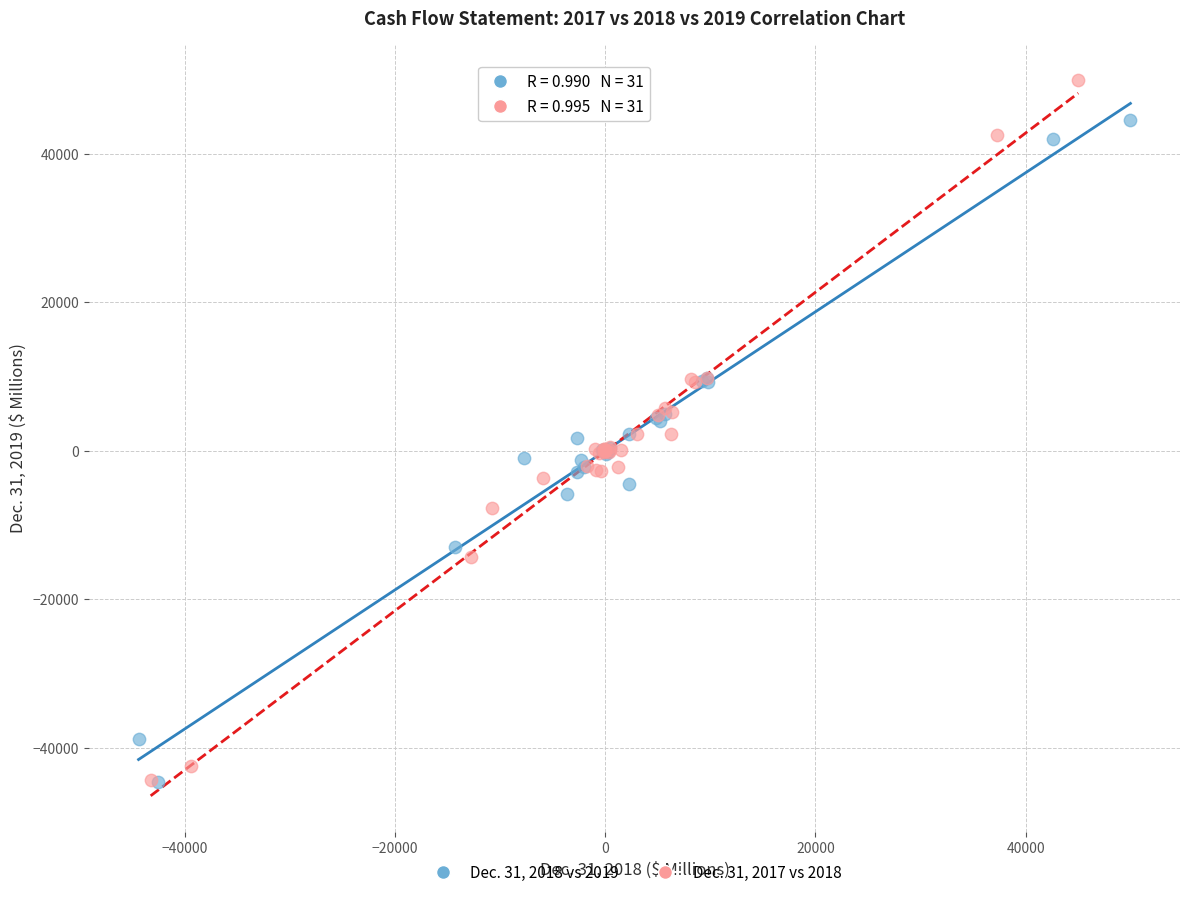

What are all the series names shown in the legend?

Dec. 31, 2018 vs 2019, Dec. 31, 2017 vs 2018